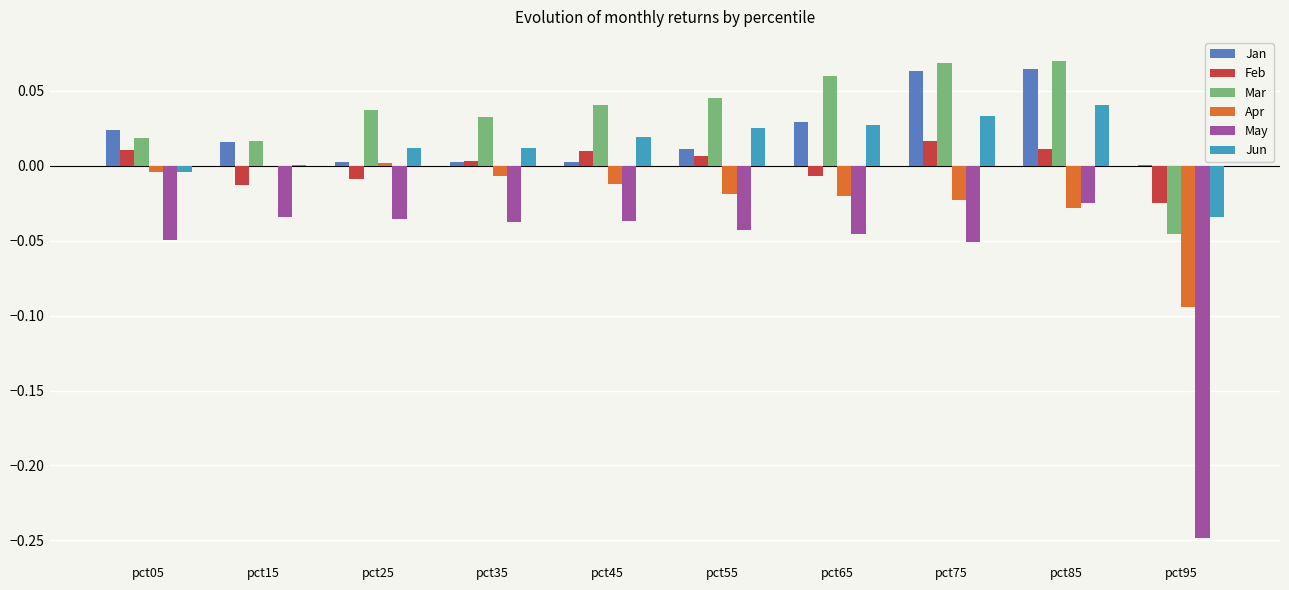

Count the number of data series in this chart.

6